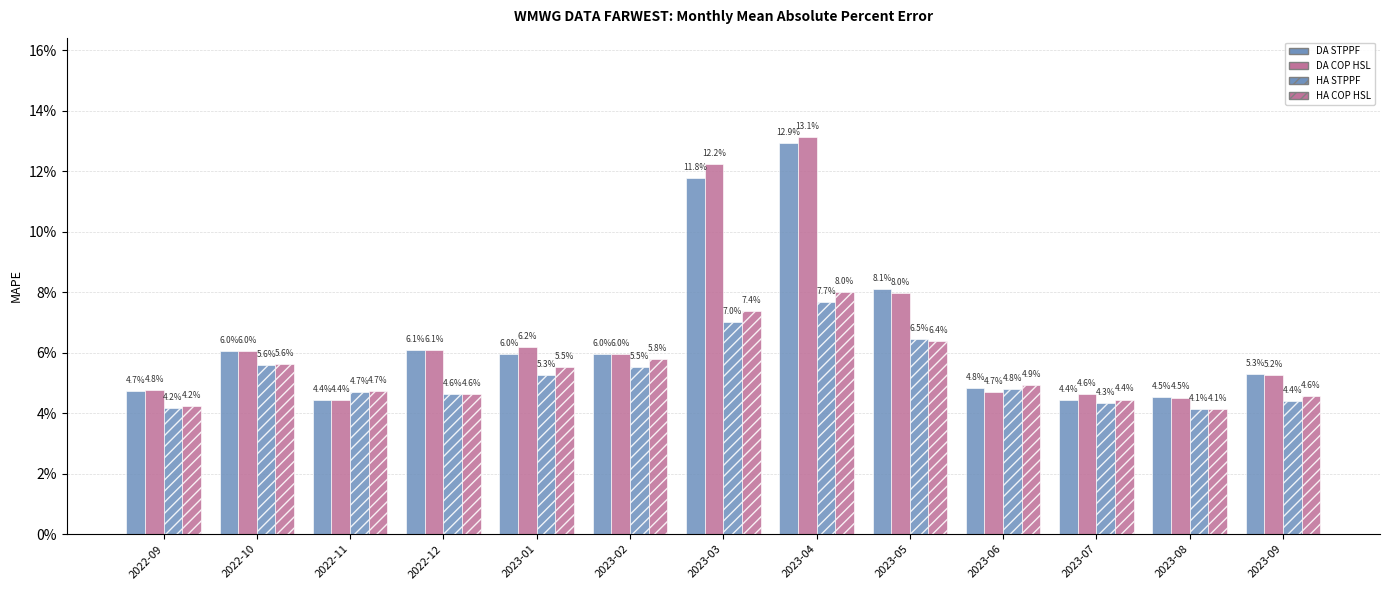

Does the chart contain any negative values?

No